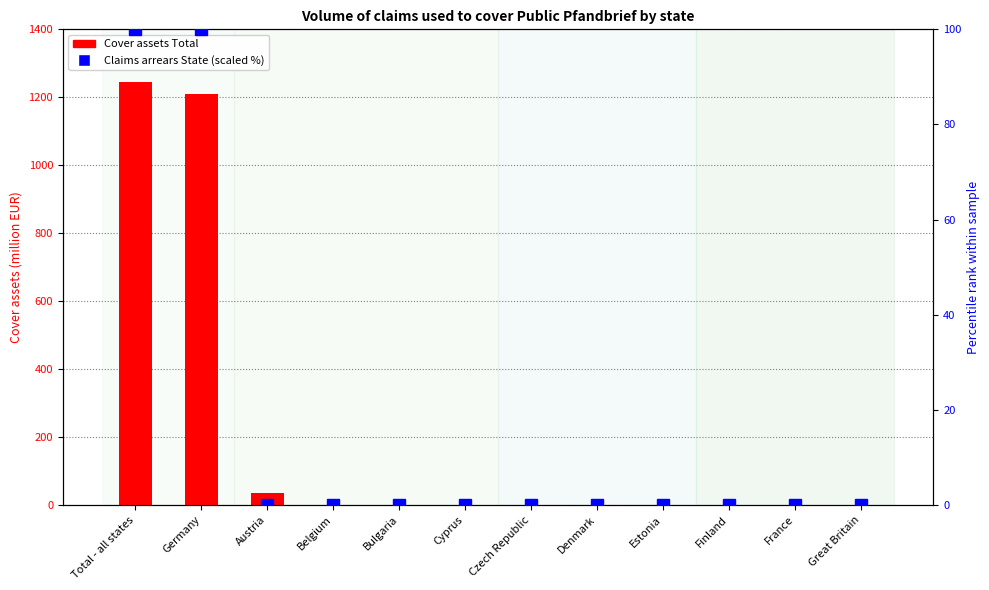

What is the maximum value shown in the chart?

1245.1